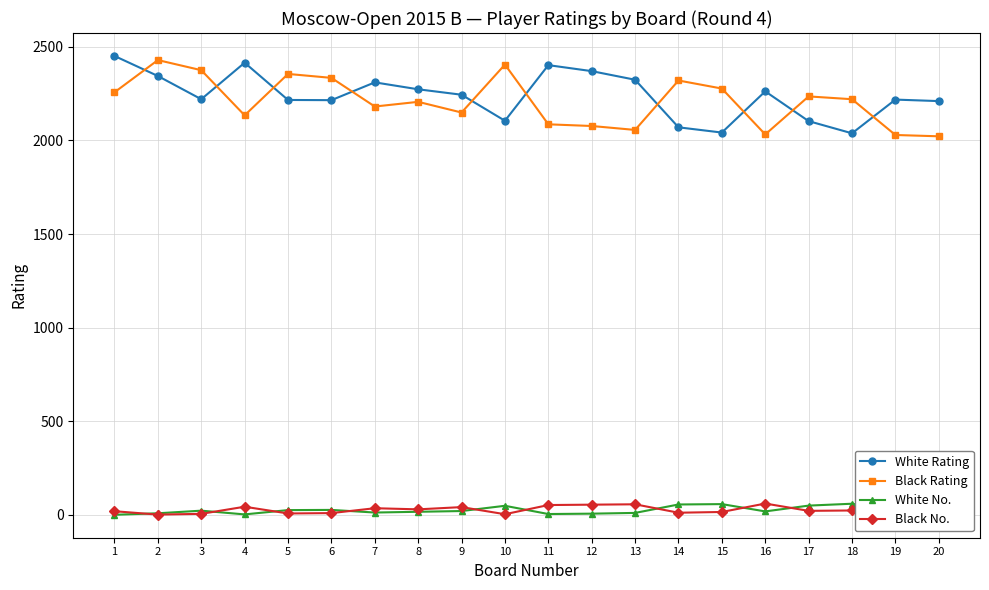

Does the chart have visible grid lines?

Yes